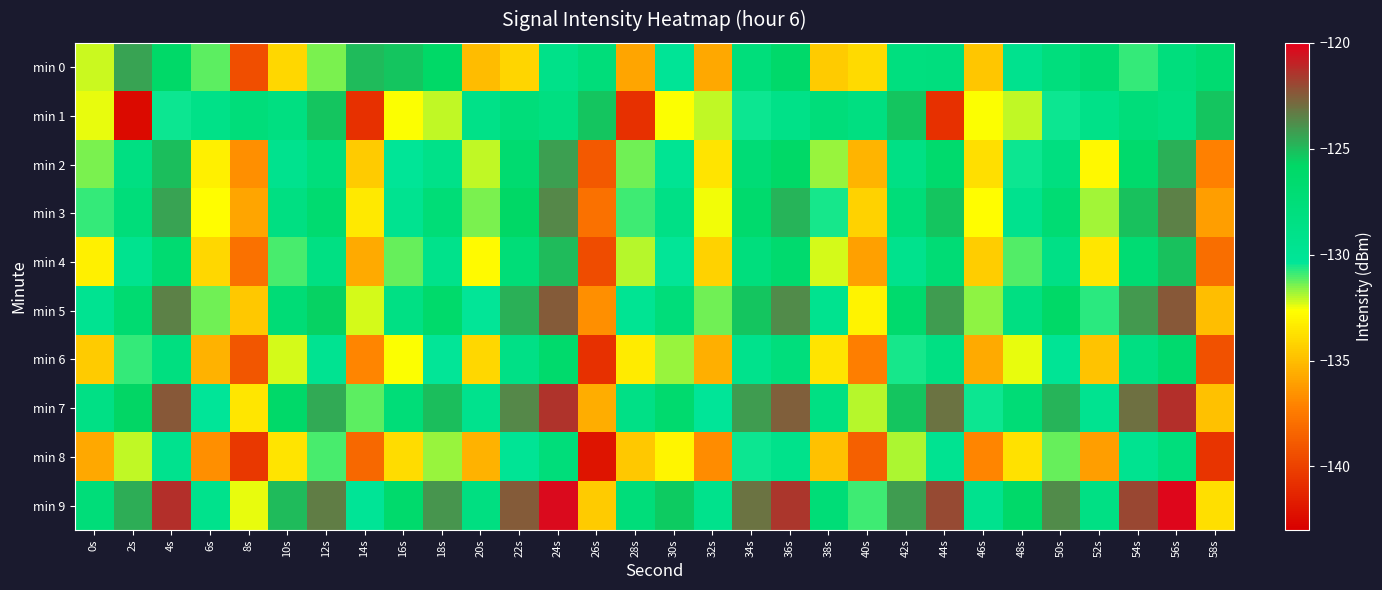

Reading left to right, extract all data points from this chart.

min 0: 0s=-132.1	2s=-124.3	4s=-126.0	6s=-131.2	8s=-139.4	10s=-134.1	12s=-131.4	14s=-125.0	16s=-125.3	18s=-125.8	20s=-135.0	22s=-134.2	24s=-129.0	26s=-127.6	28s=-135.9	30s=-130.1	32s=-135.8	34s=-127.7	36s=-126.1	38s=-134.5	40s=-133.9	42s=-128.1	44s=-127.9	46s=-134.7	48s=-129.4	50s=-127.9	52s=-126.9	54s=-130.8	56s=-127.8	58s=-126.8
min 1: 0s=-132.4	2s=-142.5	4s=-130.4	6s=-128.8	8s=-127.6	10s=-128.2	12s=-125.3	14s=-140.8	16s=-132.7	18s=-132.1	20s=-128.8	22s=-127.6	24s=-128.2	26s=-125.3	28s=-140.8	30s=-132.7	32s=-132.1	34s=-130.4	36s=-128.8	38s=-127.6	40s=-128.2	42s=-125.3	44s=-140.8	46s=-132.7	48s=-132.1	50s=-130.4	52s=-128.8	54s=-127.6	56s=-128.2	58s=-125.3
min 2: 0s=-131.5	2s=-128.3	4s=-125.1	6s=-133.2	8s=-136.7	10s=-129.4	12s=-127.8	14s=-134.5	16s=-130.2	18s=-128.9	20s=-132.1	22s=-126.7	24s=-124.3	26s=-138.9	28s=-131.4	30s=-129.8	32s=-133.6	34s=-127.2	36s=-125.9	38s=-131.7	40s=-135.3	42s=-128.6	44s=-126.4	46s=-133.8	48s=-130.5	50s=-128.1	52s=-132.9	54s=-126.3	56s=-124.7	58s=-137.2
min 3: 0s=-130.8	2s=-127.6	4s=-124.4	6s=-132.7	8s=-135.9	10s=-128.3	12s=-126.7	14s=-133.4	16s=-129.6	18s=-127.3	20s=-131.5	22s=-125.8	24s=-123.6	26s=-137.8	28s=-130.9	30s=-128.7	32s=-132.5	34s=-126.4	36s=-124.8	38s=-130.6	40s=-134.2	42s=-127.5	44s=-125.3	46s=-132.7	48s=-129.4	50s=-127.0	52s=-131.8	54s=-125.2	56s=-123.5	58s=-136.1
min 4: 0s=-133.2	2s=-129.5	4s=-126.8	6s=-134.1	8s=-137.8	10s=-131.0	12s=-128.4	14s=-135.7	16s=-131.3	18s=-129.1	20s=-132.8	22s=-127.4	24s=-125.0	26s=-139.5	28s=-132.0	30s=-130.4	32s=-134.2	34s=-127.9	36s=-126.5	38s=-132.3	40s=-136.0	42s=-129.3	44s=-127.1	46s=-134.4	48s=-131.1	50s=-128.7	52s=-133.5	54s=-127.0	56s=-125.2	58s=-138.0
min 5: 0s=-129.7	2s=-126.8	4s=-123.5	6s=-131.4	8s=-134.6	10s=-127.2	12s=-125.6	14s=-132.3	16s=-128.5	18s=-126.2	20s=-130.4	22s=-124.7	24s=-122.5	26s=-136.7	28s=-129.8	30s=-127.6	32s=-131.4	34s=-125.3	36s=-123.7	38s=-129.5	40s=-133.1	42s=-126.4	44s=-124.2	46s=-131.6	48s=-128.3	50s=-125.9	52s=-130.7	54s=-124.1	56s=-122.4	58s=-135.0
min 6: 0s=-134.5	2s=-130.8	4s=-128.1	6s=-135.4	8s=-139.1	10s=-132.3	12s=-129.7	14s=-137.0	16s=-132.6	18s=-130.4	20s=-134.1	22s=-128.7	24s=-126.3	26s=-140.8	28s=-133.3	30s=-131.7	32s=-135.5	34s=-129.2	36s=-127.8	38s=-133.6	40s=-137.3	42s=-130.6	44s=-128.4	46s=-135.7	48s=-132.4	50s=-130.0	52s=-134.8	54s=-128.3	56s=-126.5	58s=-139.3
min 7: 0s=-128.6	2s=-125.7	4s=-122.4	6s=-130.3	8s=-133.5	10s=-126.1	12s=-124.5	14s=-131.2	16s=-127.4	18s=-125.1	20s=-129.3	22s=-123.6	24s=-121.4	26s=-135.6	28s=-128.7	30s=-126.5	32s=-130.3	34s=-124.2	36s=-122.6	38s=-128.4	40s=-132.0	42s=-125.3	44s=-123.1	46s=-130.5	48s=-127.2	50s=-124.8	52s=-129.6	54s=-123.0	56s=-121.3	58s=-134.9
min 8: 0s=-135.8	2s=-132.1	4s=-129.4	6s=-136.7	8s=-140.4	10s=-133.6	12s=-131.0	14s=-138.3	16s=-133.9	18s=-131.7	20s=-135.4	22s=-130.0	24s=-127.6	26s=-142.1	28s=-134.6	30s=-133.0	32s=-136.8	34s=-130.5	36s=-129.1	38s=-134.9	40s=-138.6	42s=-131.9	44s=-129.7	46s=-137.0	48s=-133.7	50s=-131.3	52s=-136.1	54s=-129.6	56s=-127.8	58s=-140.6
min 9: 0s=-127.5	2s=-124.6	4s=-121.3	6s=-129.2	8s=-132.4	10s=-125.0	12s=-123.4	14s=-130.1	16s=-126.3	18s=-124.0	20s=-128.2	22s=-122.5	24s=-120.3	26s=-134.5	28s=-127.6	30s=-125.4	32s=-129.2	34s=-123.1	36s=-121.5	38s=-127.3	40s=-130.9	42s=-124.2	44s=-122.0	46s=-129.4	48s=-126.1	50s=-123.7	52s=-128.5	54s=-121.9	56s=-120.2	58s=-133.8